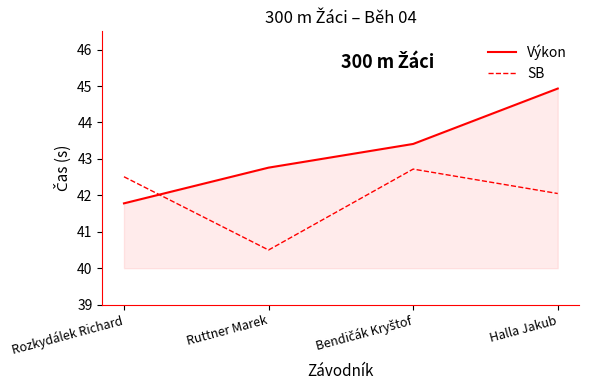

Where do Výkon and SB first cross each other?

Rozkydálek Richard and Ruttner Marek